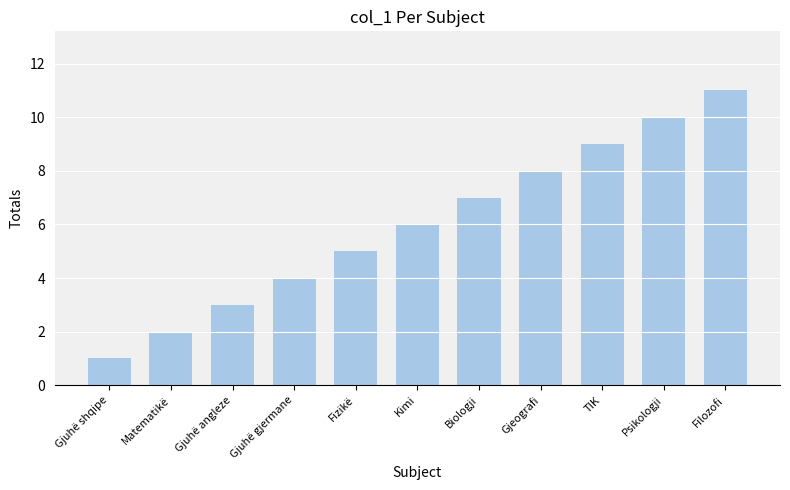

Reading left to right, extract all data points from this chart.

Gjuhë shqipe=1	Matematikë=2	Gjuhë angleze=3	Gjuhë gjermane=4	Fizikë=5	Kimi=6	Biologji=7	Gjeografi=8	TIK=9	Psikologji=10	Filozofi=11